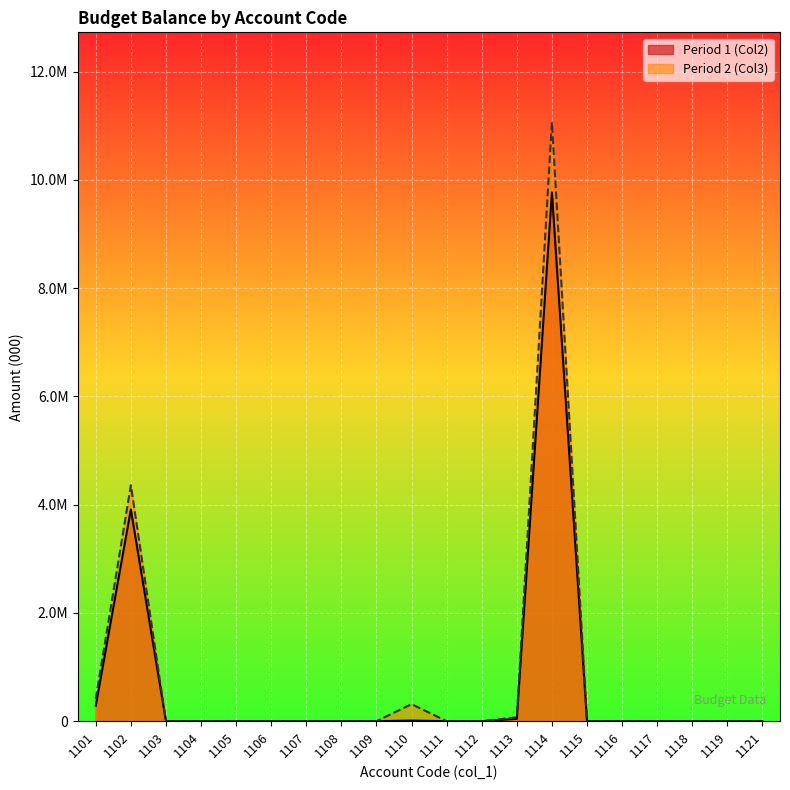

At which category is the sum across all series the highest?

1114